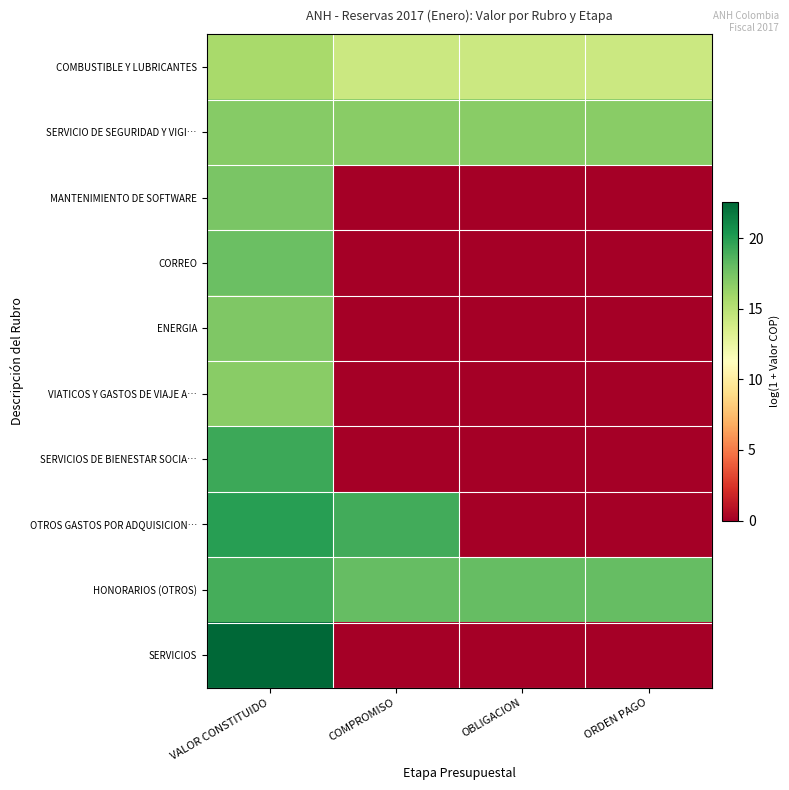

Rank the series by their maximum value, from lowest to highest.

COMBUSTIBLE Y LUBRICANTES, VIATICOS Y GASTOS DE VIAJE A…, SERVICIO DE SEGURIDAD Y VIGI…, ENERGIA, MANTENIMIENTO DE SOFTWARE, CORREO, HONORARIOS (OTROS), SERVICIOS DE BIENESTAR SOCIA…, OTROS GASTOS POR ADQUISICION…, SERVICIOS